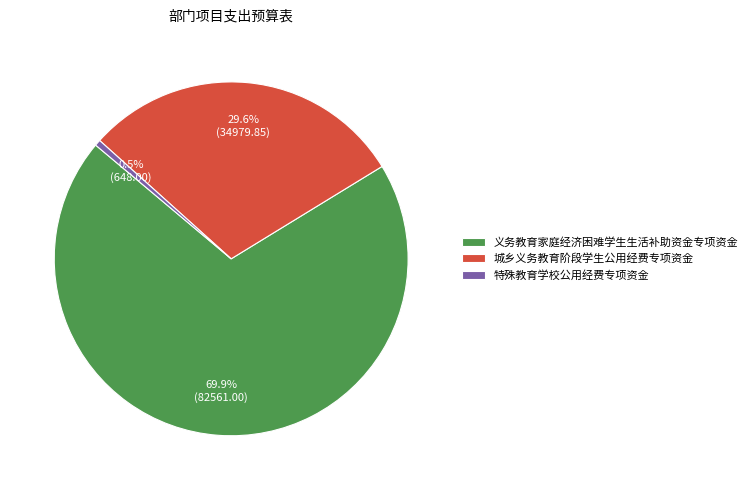

Is it true that 城乡义务教育阶段学生公用经费专项资金 is 30% of the pie?

True